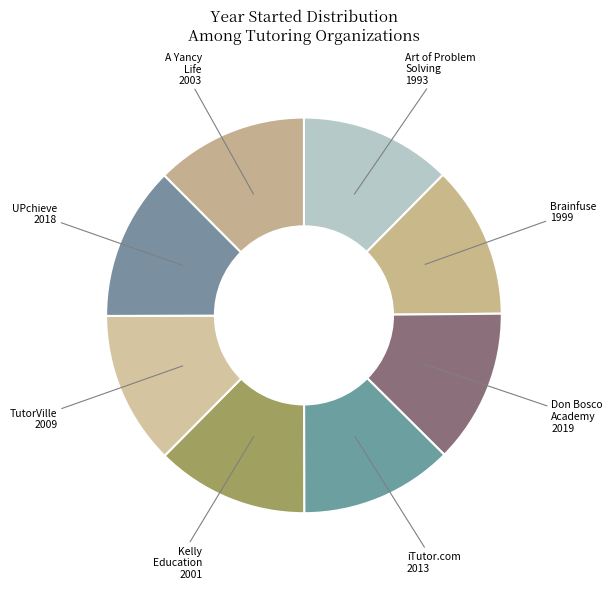

Is it true that TutorVille 2009 is 13% of the pie?

True